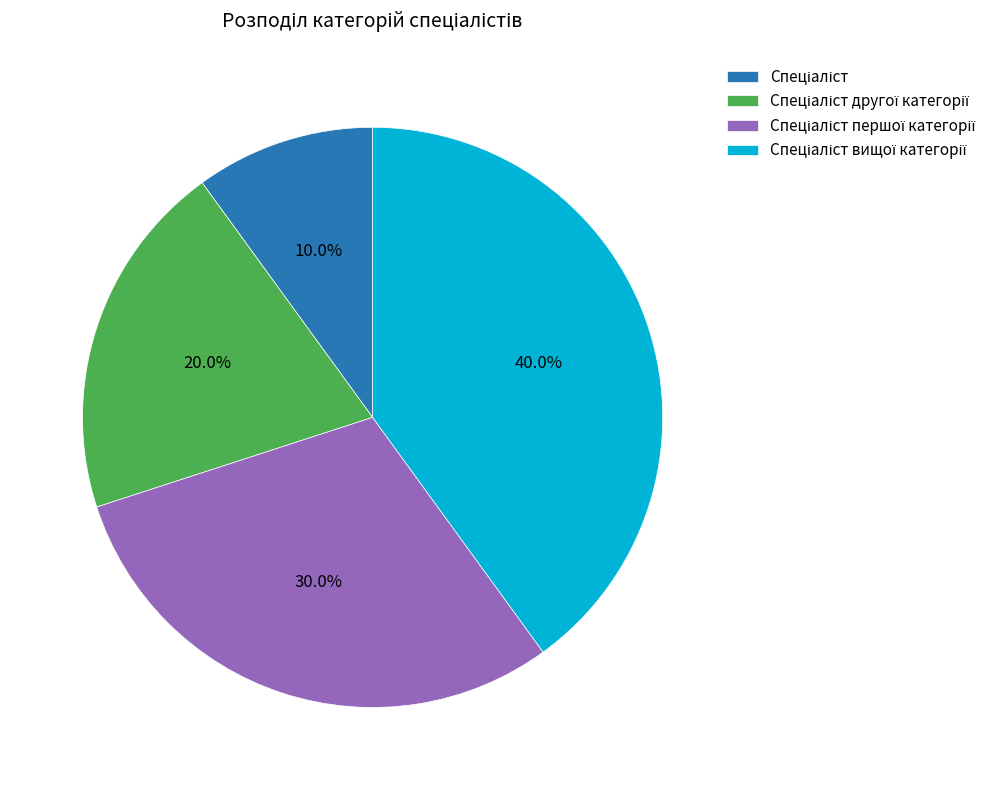

Does any single category account for the majority?

No